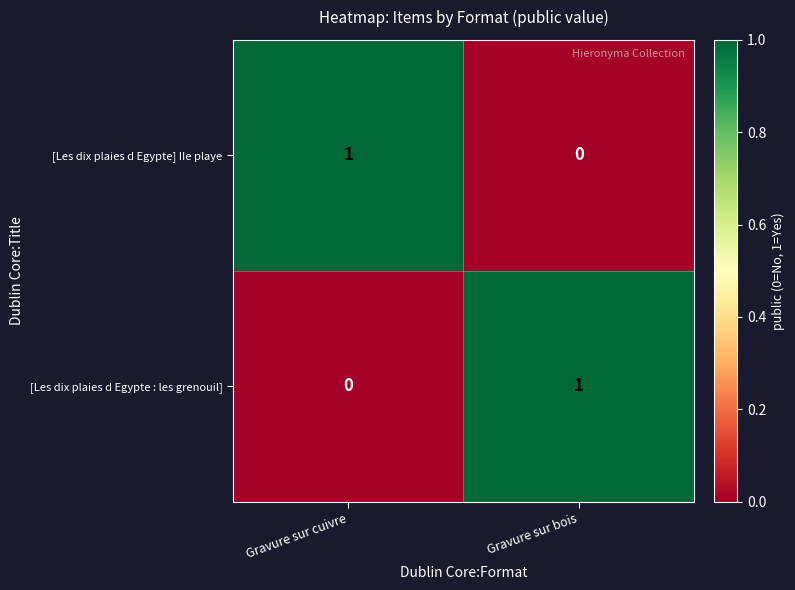

List the labels in order of [Les dix plaies d Egypte : les grenouil] value, smallest first.

Gravure sur cuivre, Gravure sur bois